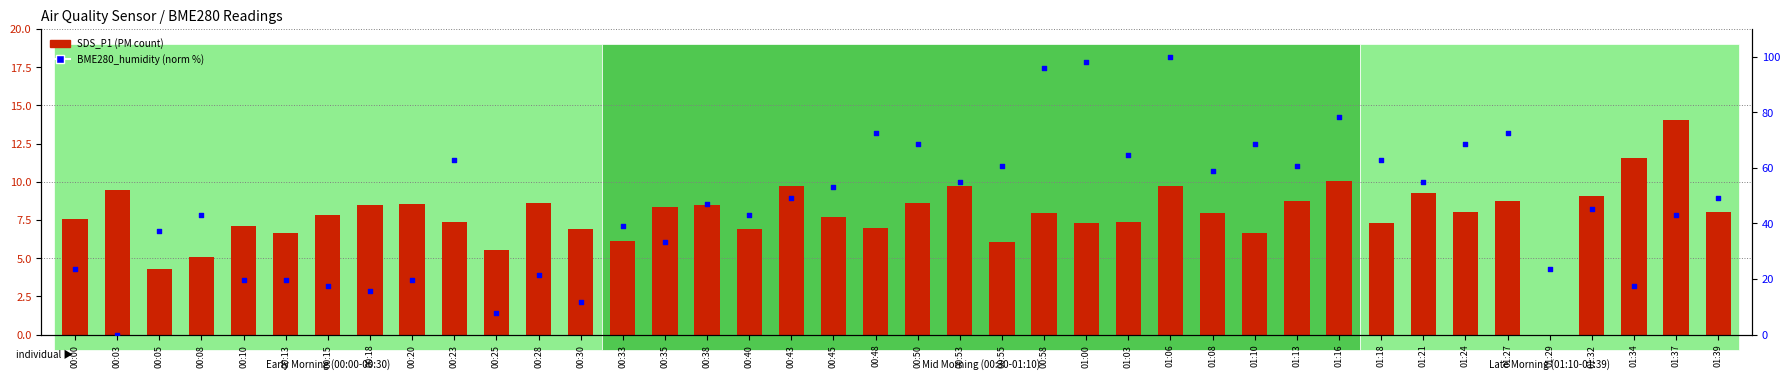

Which series has the largest total across all categories?

BME280_humidity (norm %)